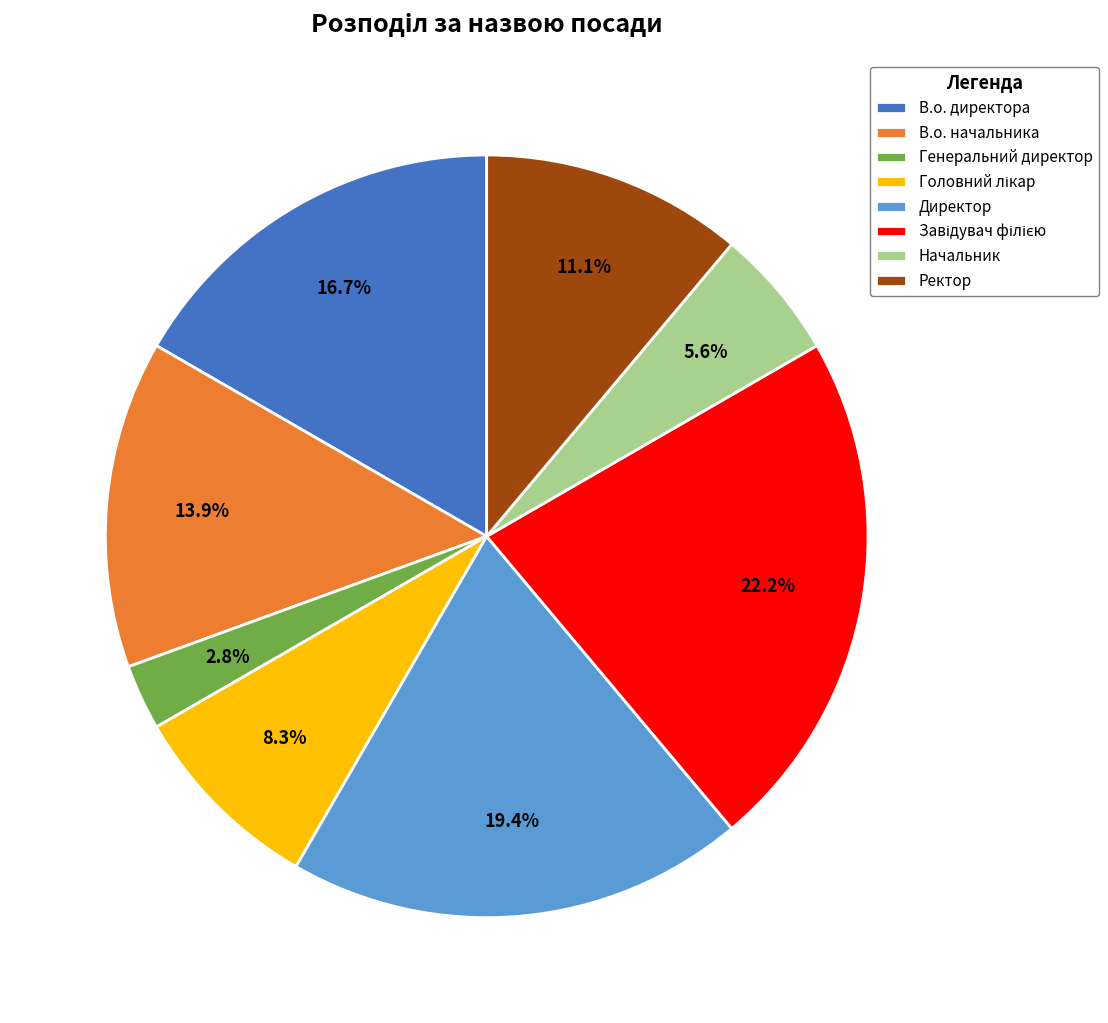

Is there any slice that represents more than half of the pie?

No